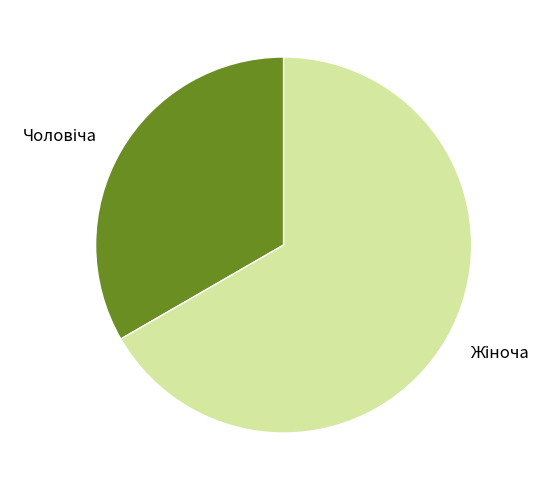

Does any single category account for the majority?

Yes